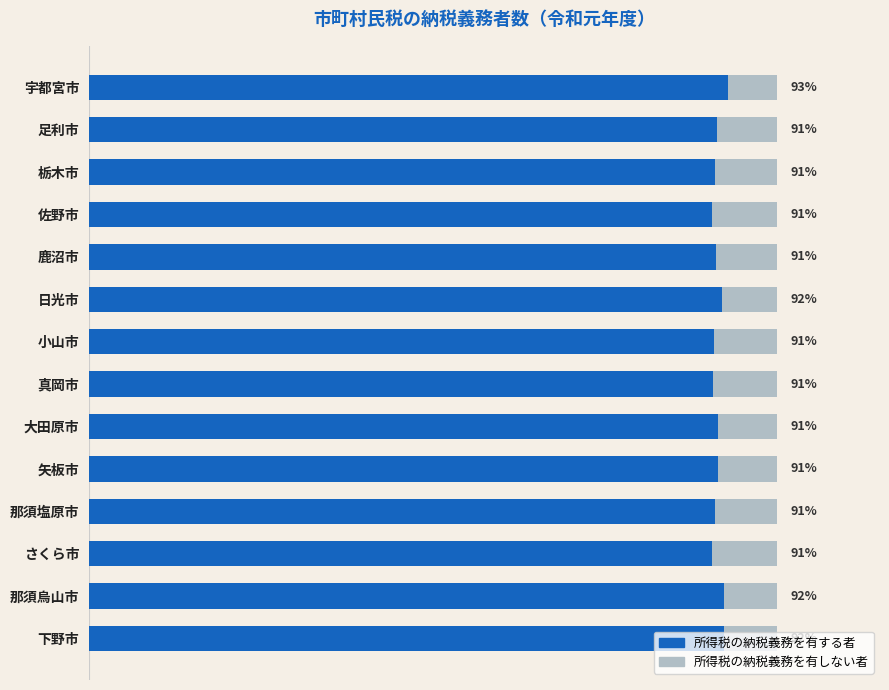

Where is 所得税の納税義務を有する者 nearest to the value 91?

栃木市